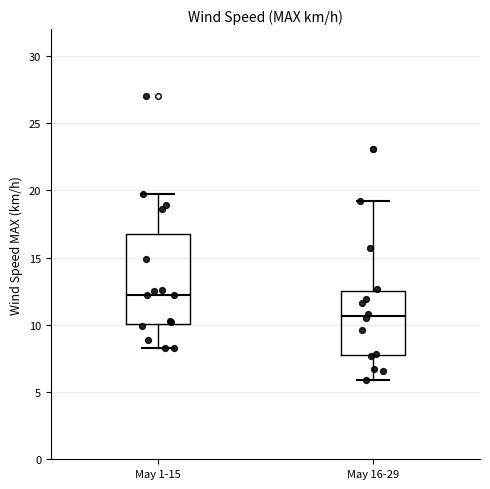

Comparing the boxes themselves (not the whiskers), which one is the tallest?

May 1-15